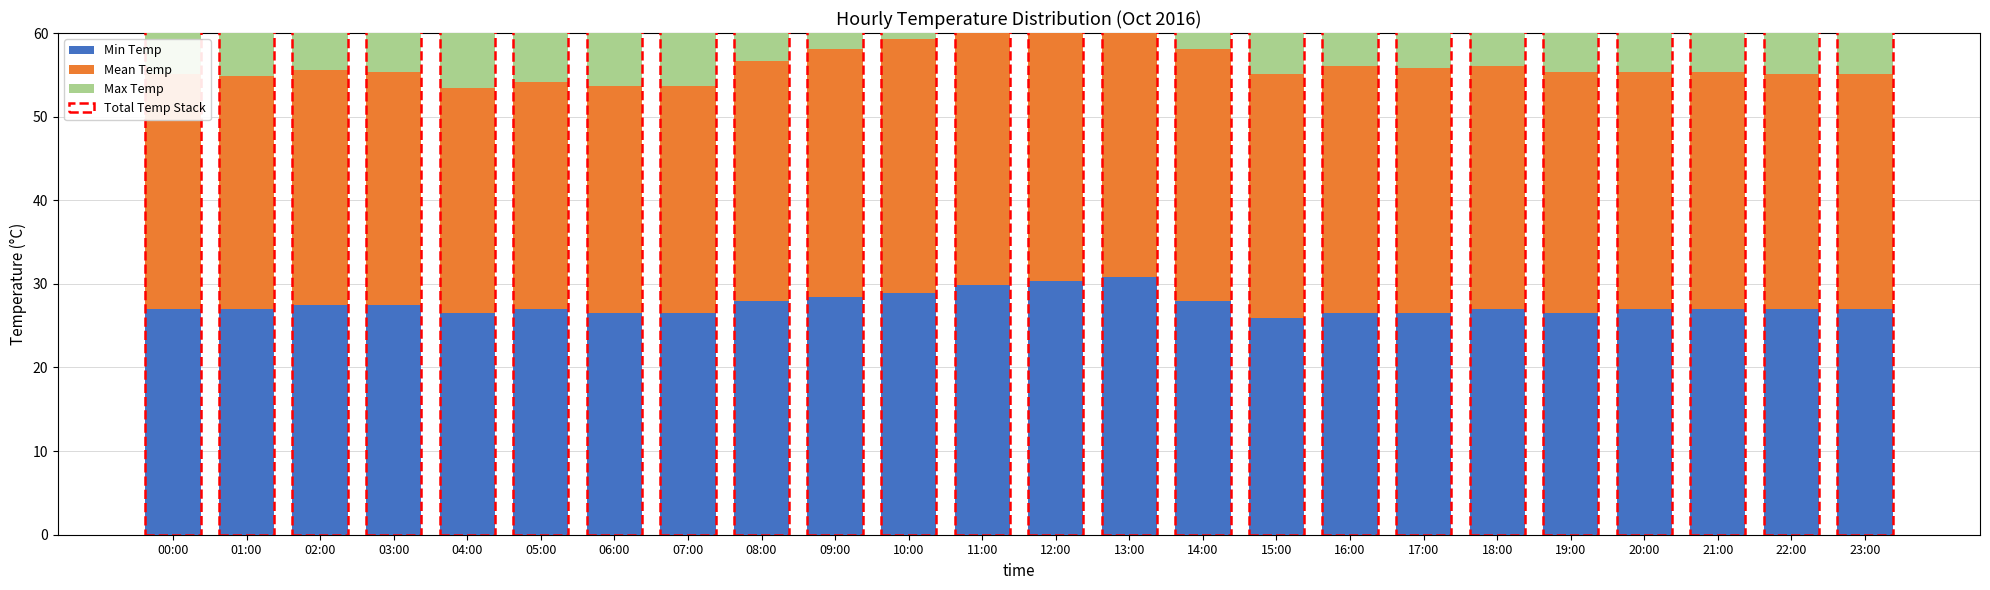

How many groups of bars are there?

24